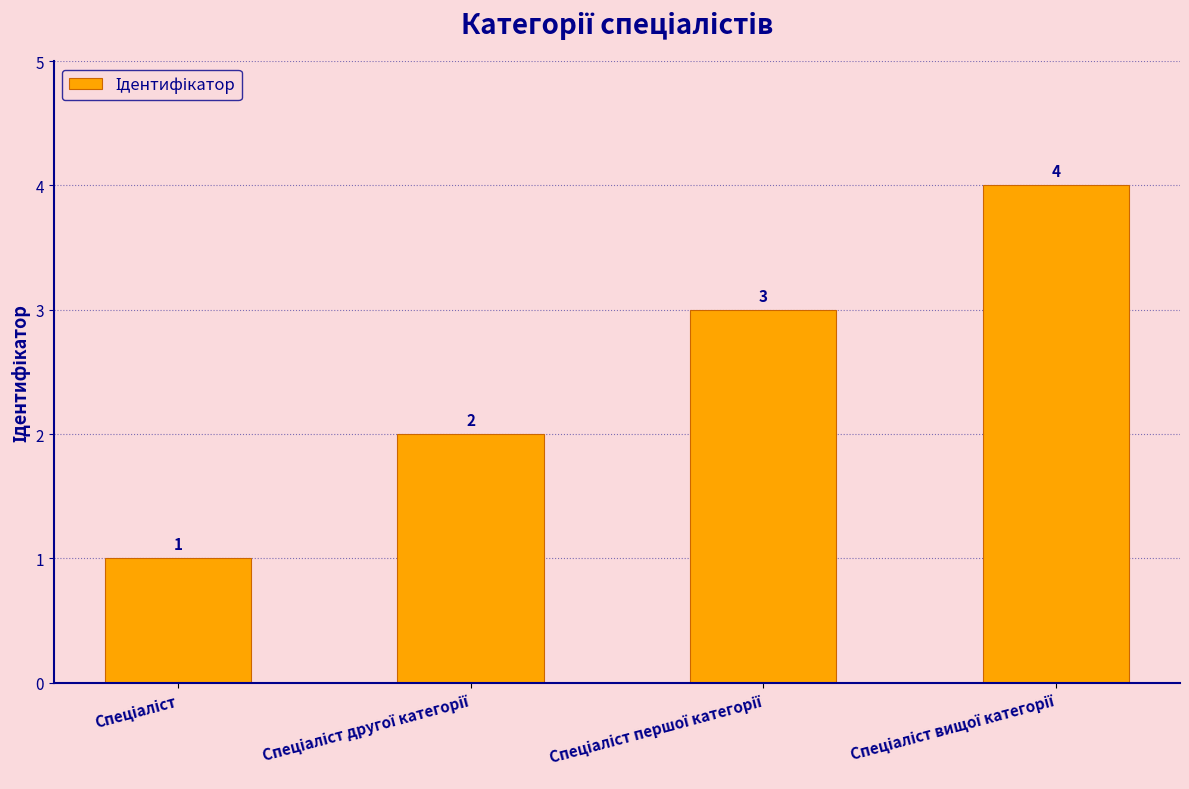

What is the difference between the maximum and second lowest values?

2